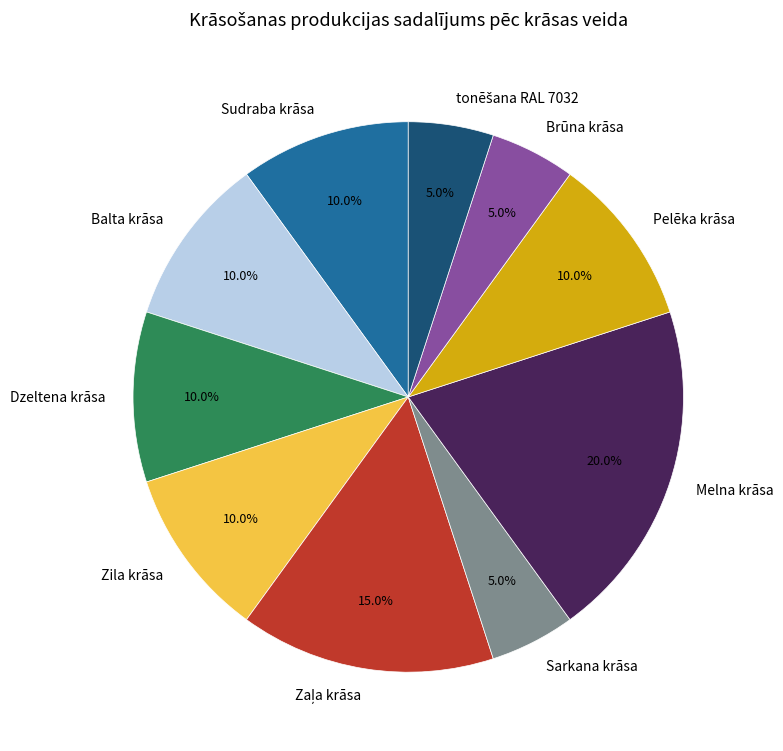

What is the ratio of the value at Zila krāsa to the value at Brūna krāsa?

2.0